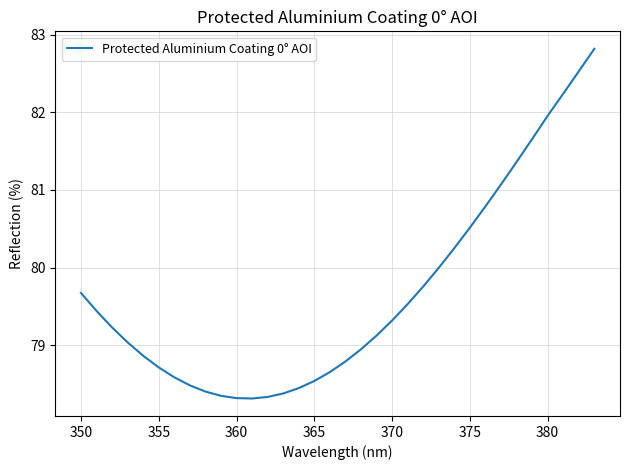

What is the maximum value shown in the chart?

82.8